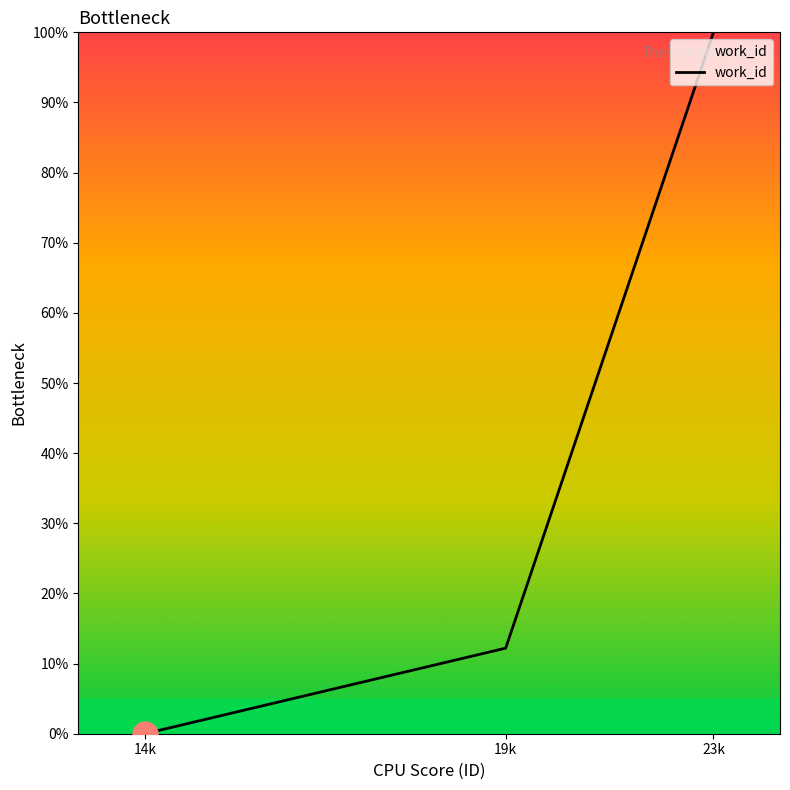

The chart shows a value of 100.0 at 23k. True or false?

True